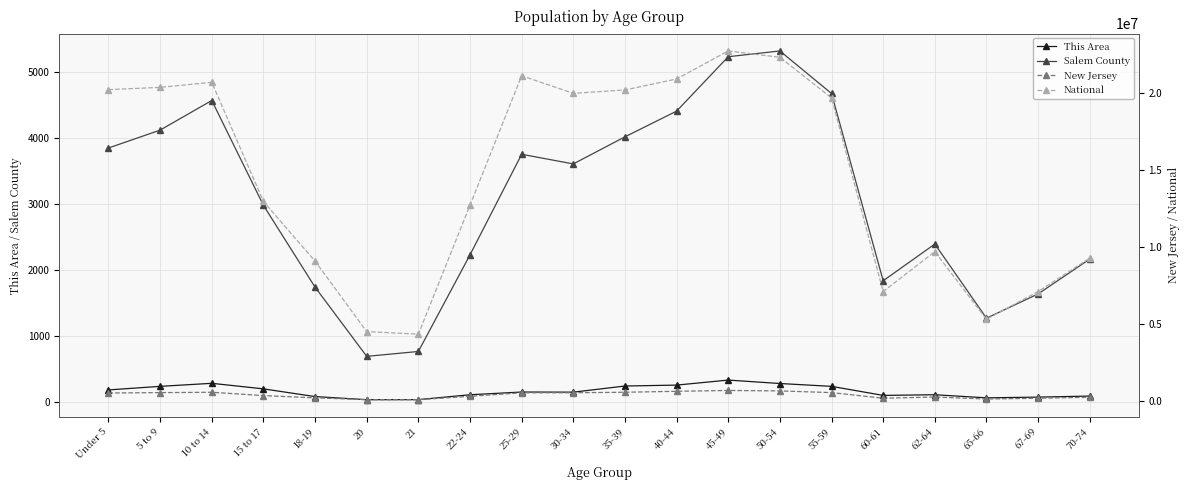

What value does the New Jersey series have at 5 to 9?

564750